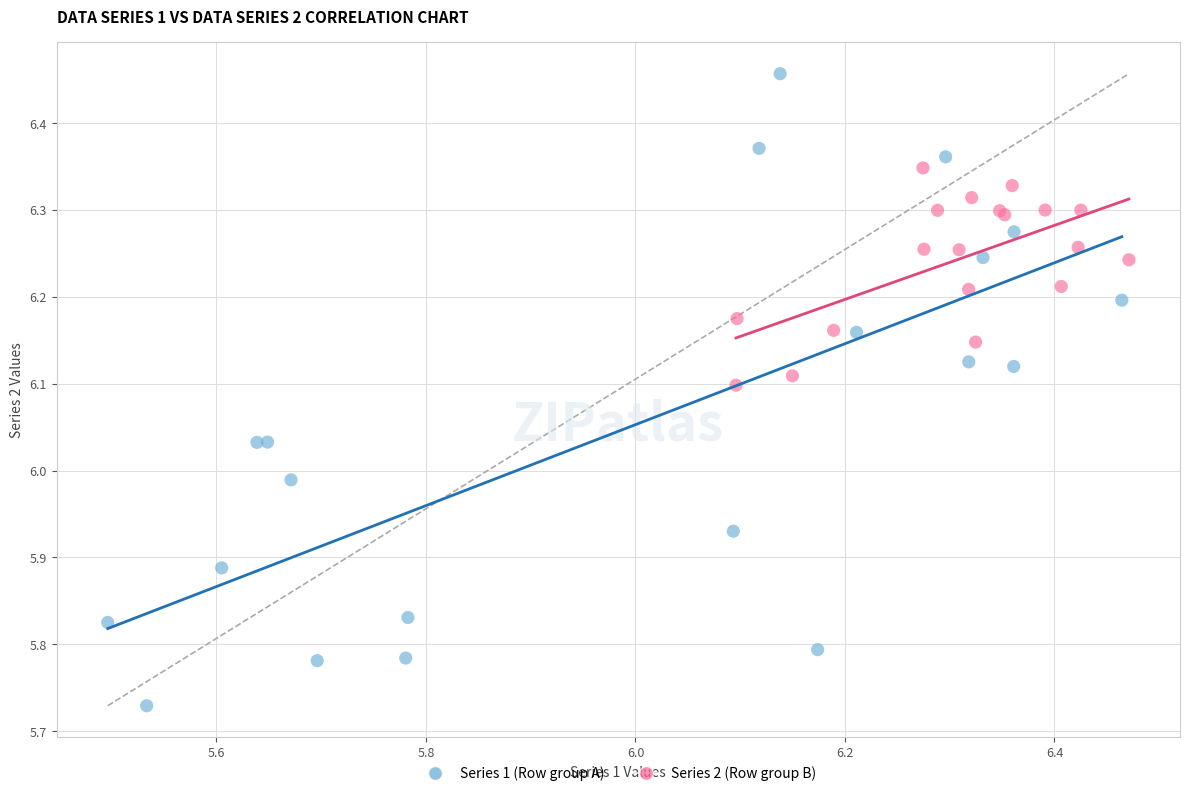

Which series reaches the maximum Y coordinate?

Series 1 (Row group A)